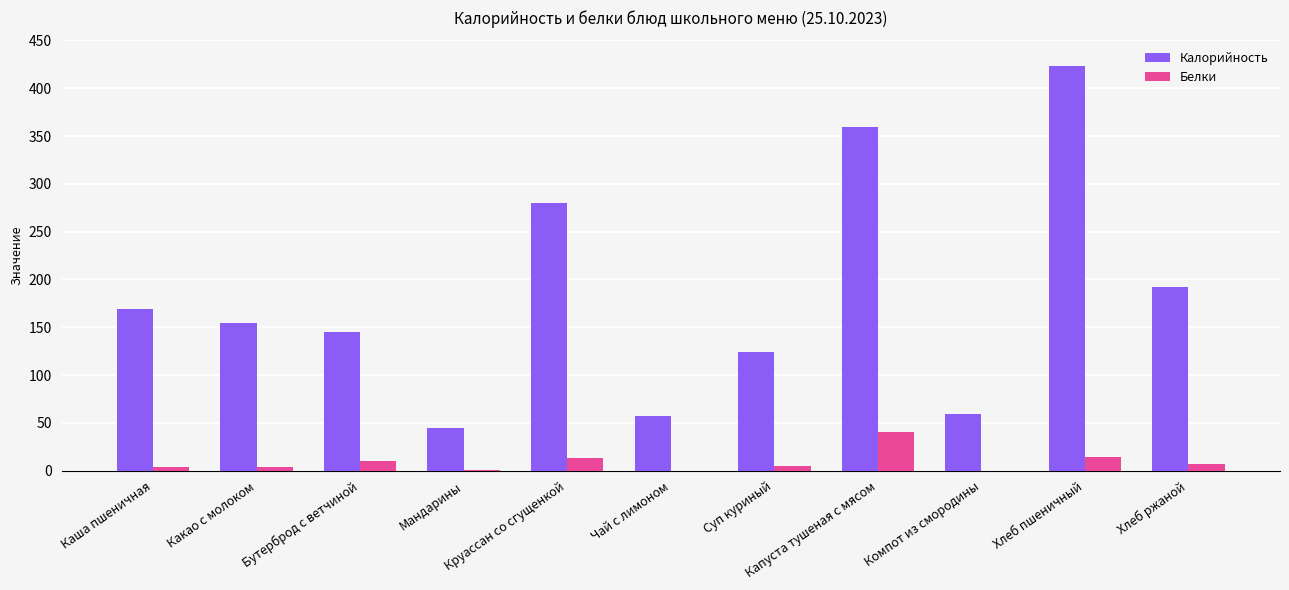

What is the sum of all Калорийность values?

2007